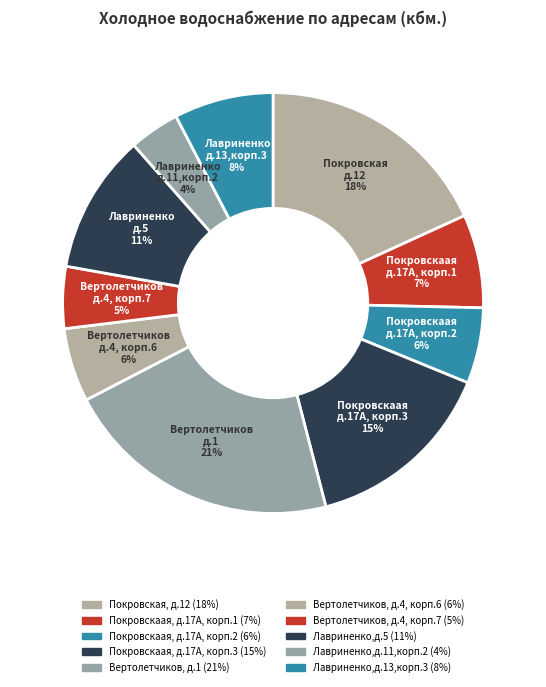

How many segments does this pie chart have?

10